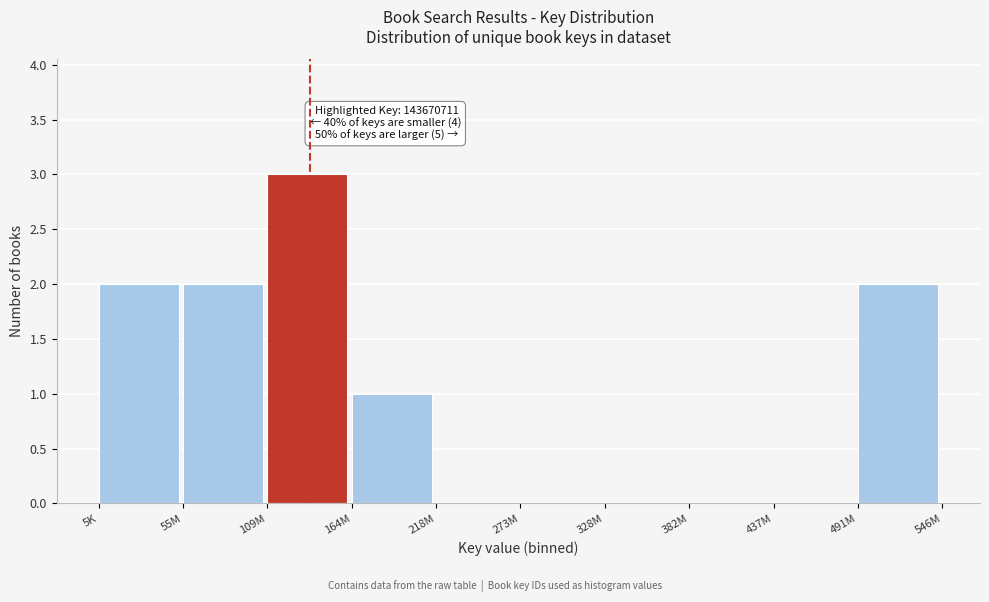

Reading left to right, list all the values displayed in this chart.

5K=2	55M=2	109M=3	164M=1	218M=0	273M=0	328M=0	382M=0	437M=0	491M=2